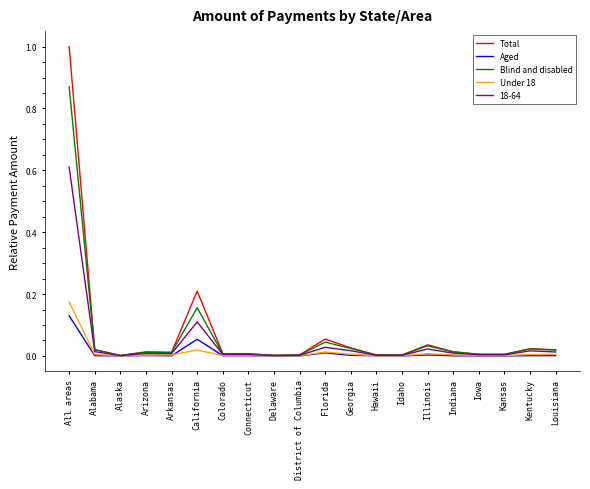

True or false: Aged has a value of 0.0 at Louisiana.

True